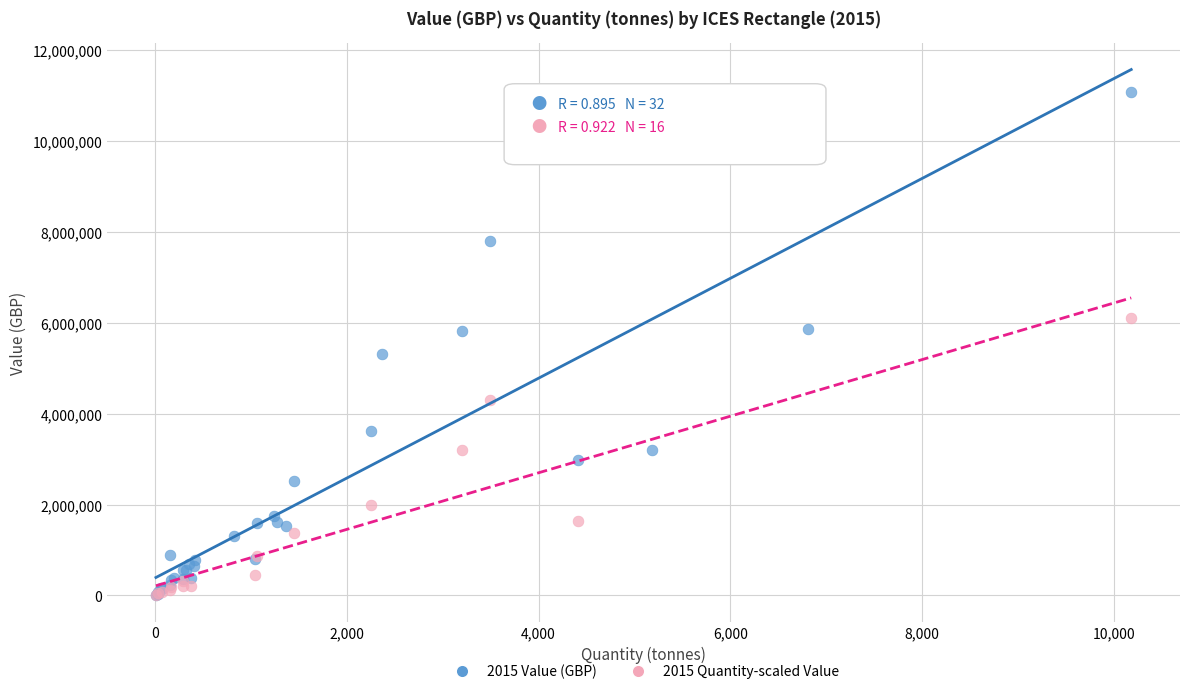

Which series has the largest Y range (max minus min)?

2015 Value (GBP)